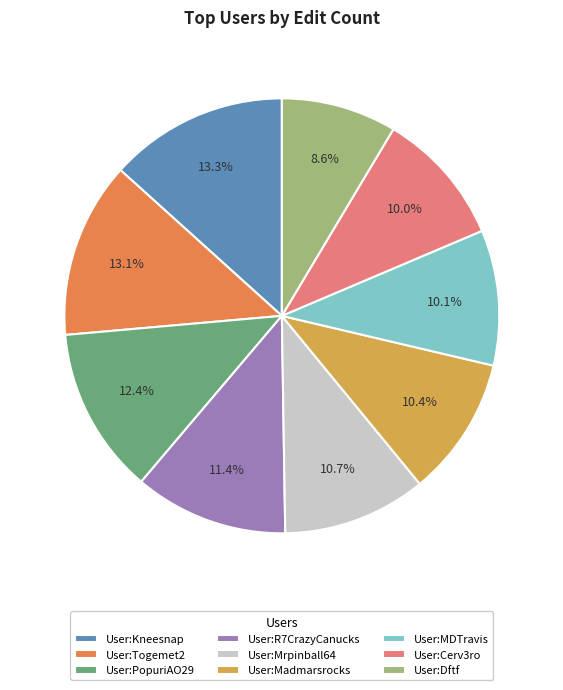

Which slice is the smallest?

User:Dftf